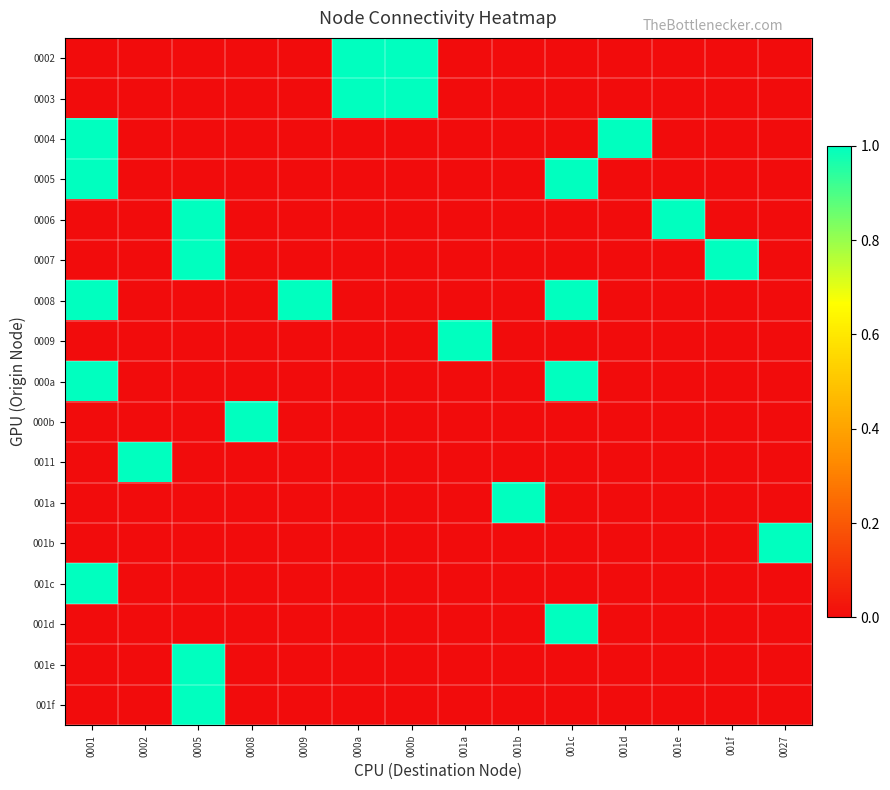

Reading right to left, extract all data points from this chart.

0002: 0027=0	001f=0	001e=0	001d=0	001c=0	001b=0	001a=0	000b=1	000a=1	0009=0	0008=0	0005=0	0002=0	0001=0
0003: 0027=0	001f=0	001e=0	001d=0	001c=0	001b=0	001a=0	000b=1	000a=1	0009=0	0008=0	0005=0	0002=0	0001=0
0004: 0027=0	001f=0	001e=0	001d=1	001c=0	001b=0	001a=0	000b=0	000a=0	0009=0	0008=0	0005=0	0002=0	0001=1
0005: 0027=0	001f=0	001e=0	001d=0	001c=1	001b=0	001a=0	000b=0	000a=0	0009=0	0008=0	0005=0	0002=0	0001=1
0006: 0027=0	001f=0	001e=1	001d=0	001c=0	001b=0	001a=0	000b=0	000a=0	0009=0	0008=0	0005=1	0002=0	0001=0
0007: 0027=0	001f=1	001e=0	001d=0	001c=0	001b=0	001a=0	000b=0	000a=0	0009=0	0008=0	0005=1	0002=0	0001=0
0008: 0027=0	001f=0	001e=0	001d=0	001c=1	001b=0	001a=0	000b=0	000a=0	0009=1	0008=0	0005=0	0002=0	0001=1
0009: 0027=0	001f=0	001e=0	001d=0	001c=0	001b=0	001a=1	000b=0	000a=0	0009=0	0008=0	0005=0	0002=0	0001=0
000a: 0027=0	001f=0	001e=0	001d=0	001c=1	001b=0	001a=0	000b=0	000a=0	0009=0	0008=0	0005=0	0002=0	0001=1
000b: 0027=0	001f=0	001e=0	001d=0	001c=0	001b=0	001a=0	000b=0	000a=0	0009=0	0008=1	0005=0	0002=0	0001=0
0011: 0027=0	001f=0	001e=0	001d=0	001c=0	001b=0	001a=0	000b=0	000a=0	0009=0	0008=0	0005=0	0002=1	0001=0
001a: 0027=0	001f=0	001e=0	001d=0	001c=0	001b=1	001a=0	000b=0	000a=0	0009=0	0008=0	0005=0	0002=0	0001=0
001b: 0027=1	001f=0	001e=0	001d=0	001c=0	001b=0	001a=0	000b=0	000a=0	0009=0	0008=0	0005=0	0002=0	0001=0
001c: 0027=0	001f=0	001e=0	001d=0	001c=0	001b=0	001a=0	000b=0	000a=0	0009=0	0008=0	0005=0	0002=0	0001=1
001d: 0027=0	001f=0	001e=0	001d=0	001c=1	001b=0	001a=0	000b=0	000a=0	0009=0	0008=0	0005=0	0002=0	0001=0
001e: 0027=0	001f=0	001e=0	001d=0	001c=0	001b=0	001a=0	000b=0	000a=0	0009=0	0008=0	0005=1	0002=0	0001=0
001f: 0027=0	001f=0	001e=0	001d=0	001c=0	001b=0	001a=0	000b=0	000a=0	0009=0	0008=0	0005=1	0002=0	0001=0